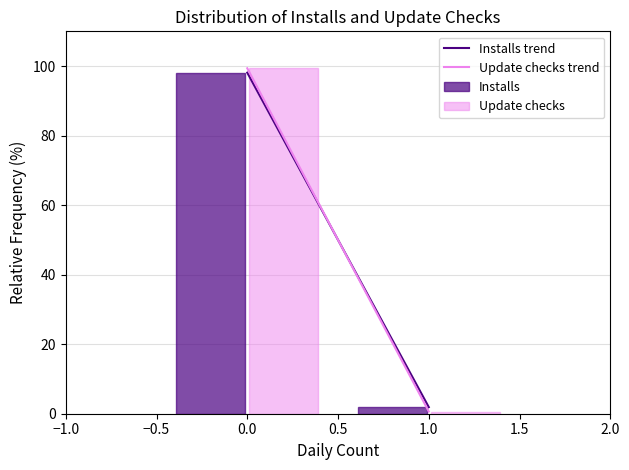

Reading left to right, list every range on the x-axis with the height of the bar of each series over it. The values are not printed on the chart, so give them approximately, as read against the axis.

-0.5 to 0.5: Installs=98	Update checks=100
0.5 to 1.5: Installs=under 2	Update checks=under 2